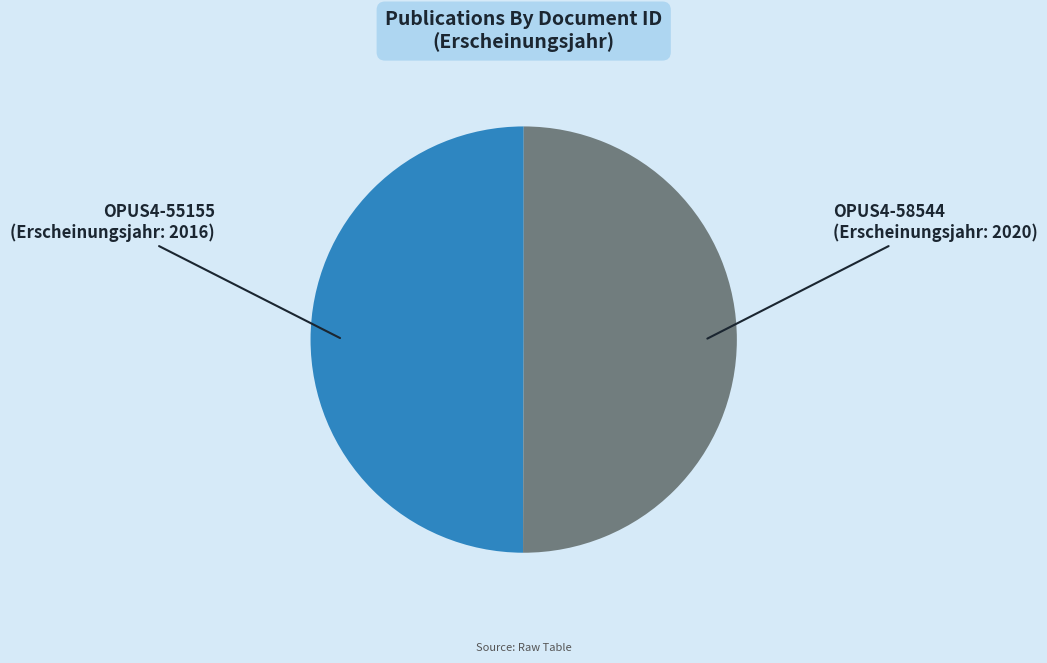

Count the number of slices in the pie.

2